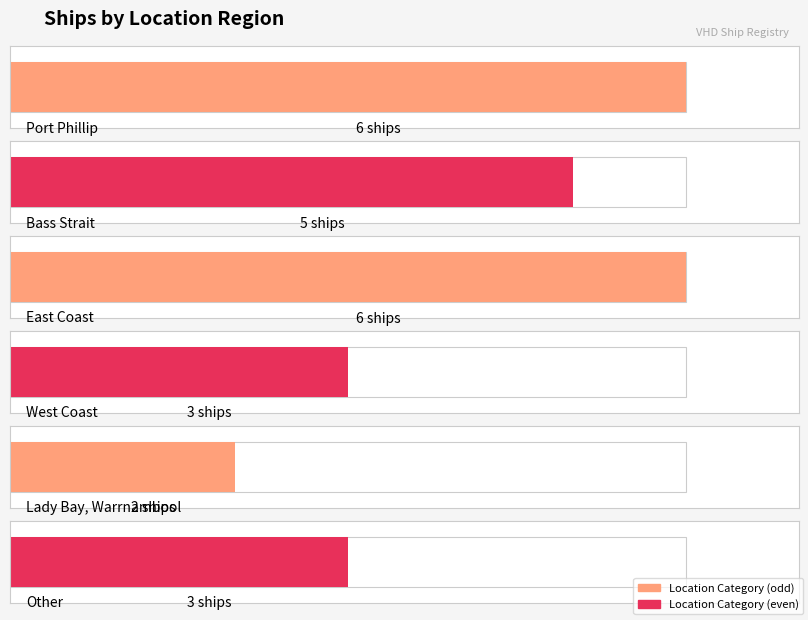

True or false: the data shows 3 at Lady Bay, Warrnambool.

False